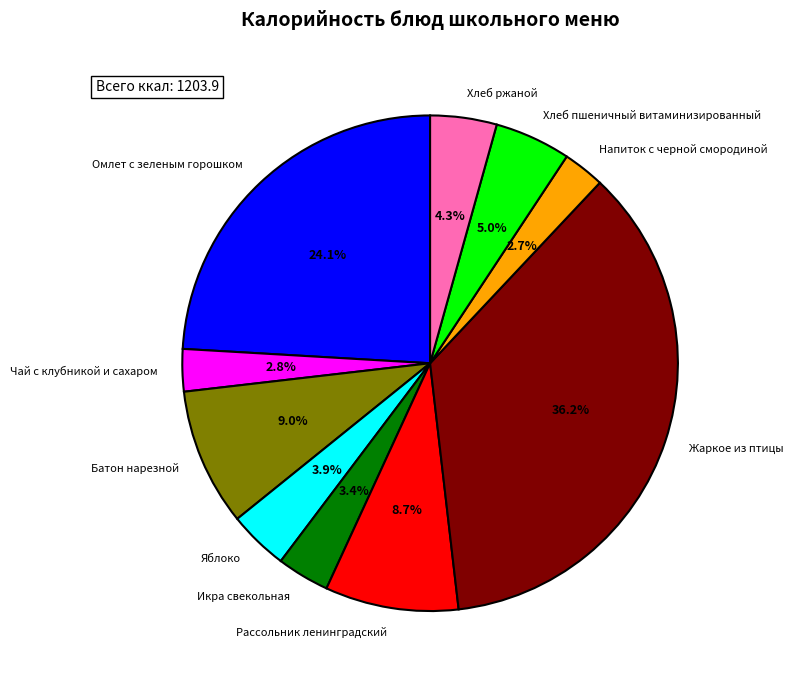

Combined, do Батон нарезной and Напиток с черной смородиной account for over 50%?

No